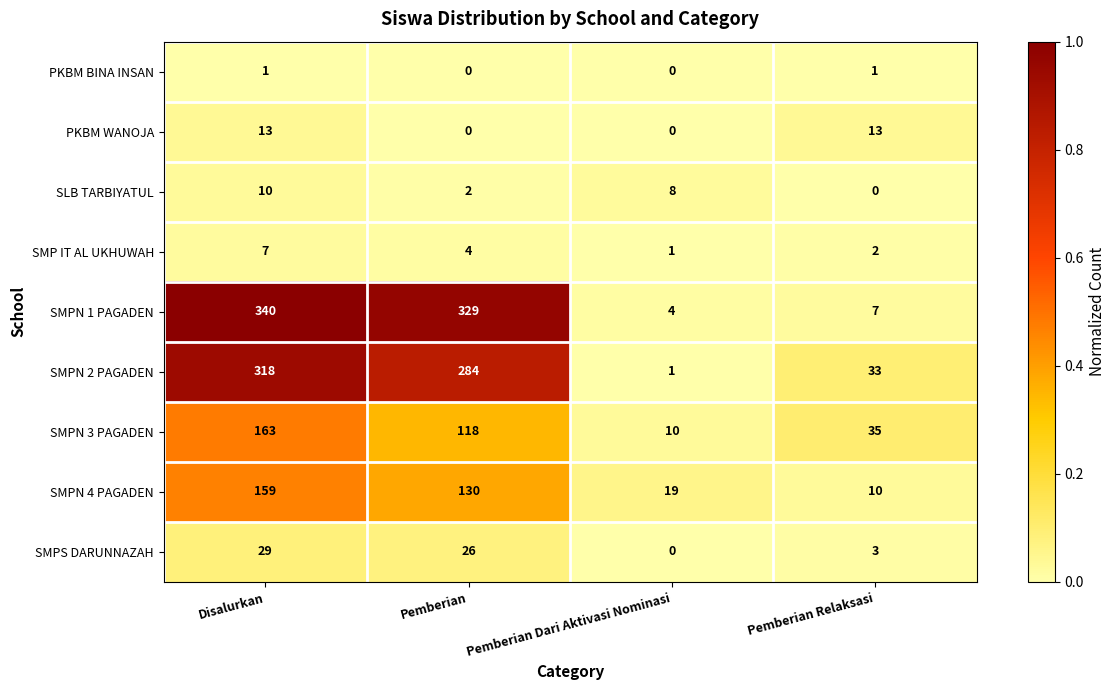

What is the difference between the SMPN 3 PAGADEN values at Pemberian and Pemberian Relaksasi?

83